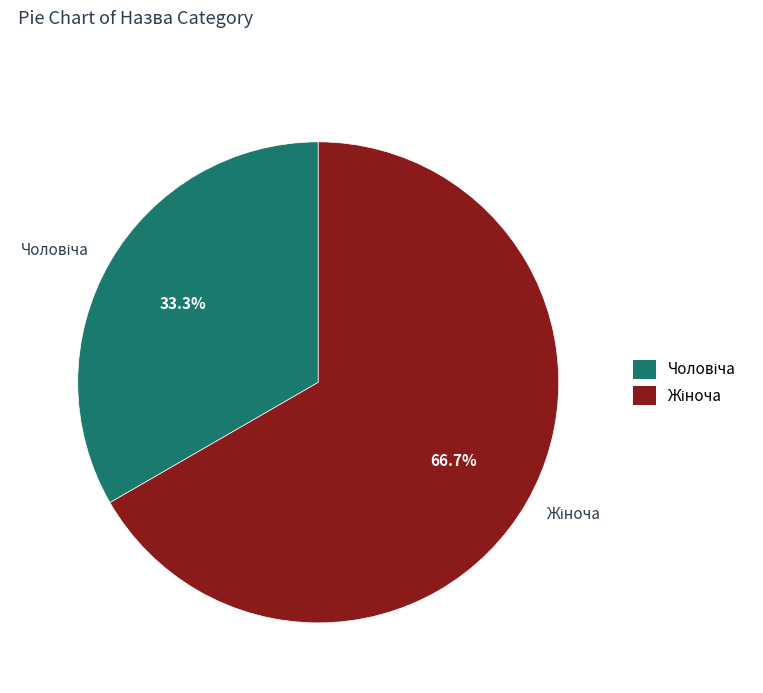

Is there a majority slice in this chart?

Yes